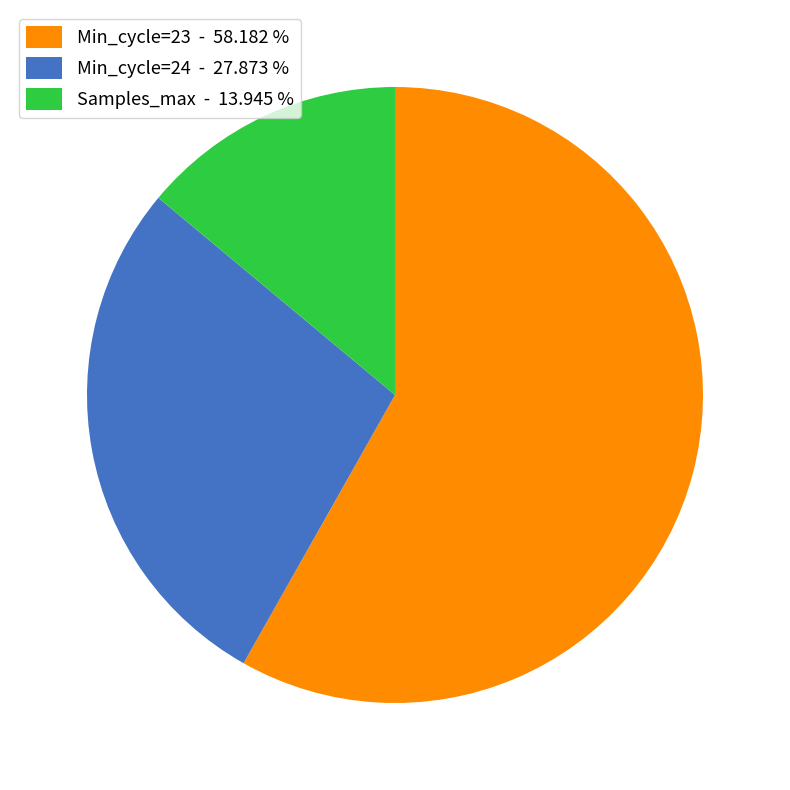

Is there a majority slice in this chart?

Yes